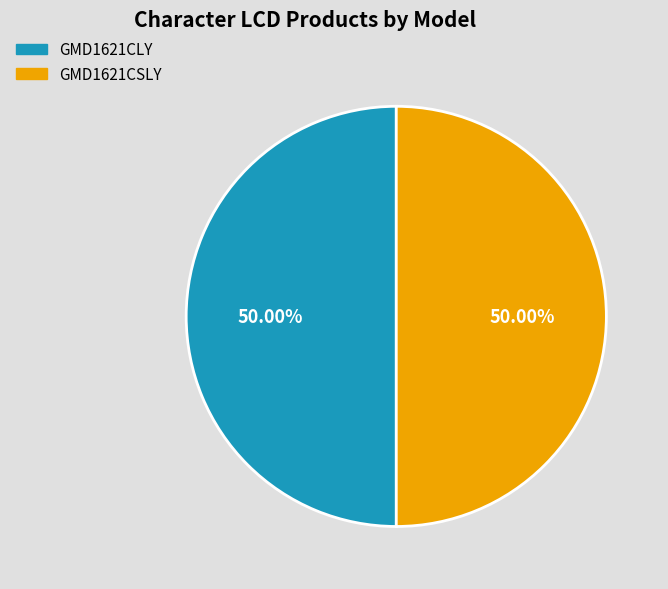

Count the number of slices in the pie.

2